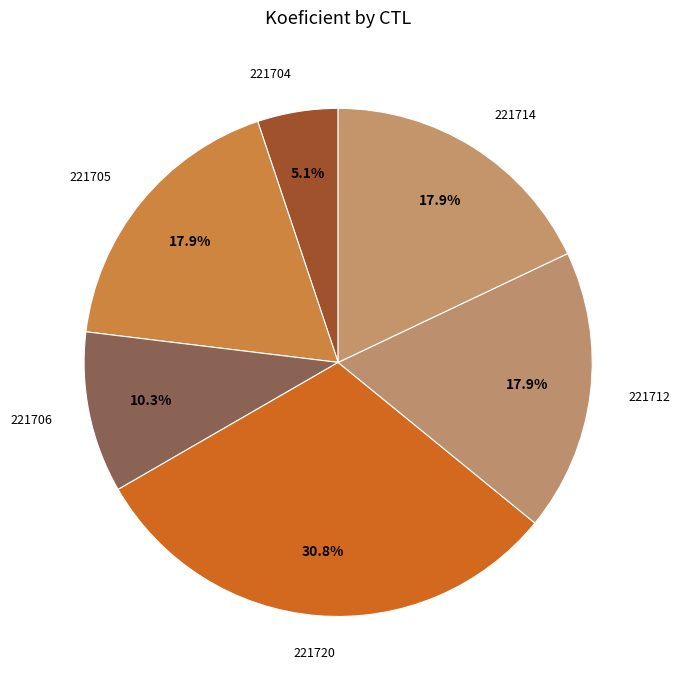

Count the number of slices in the pie.

6